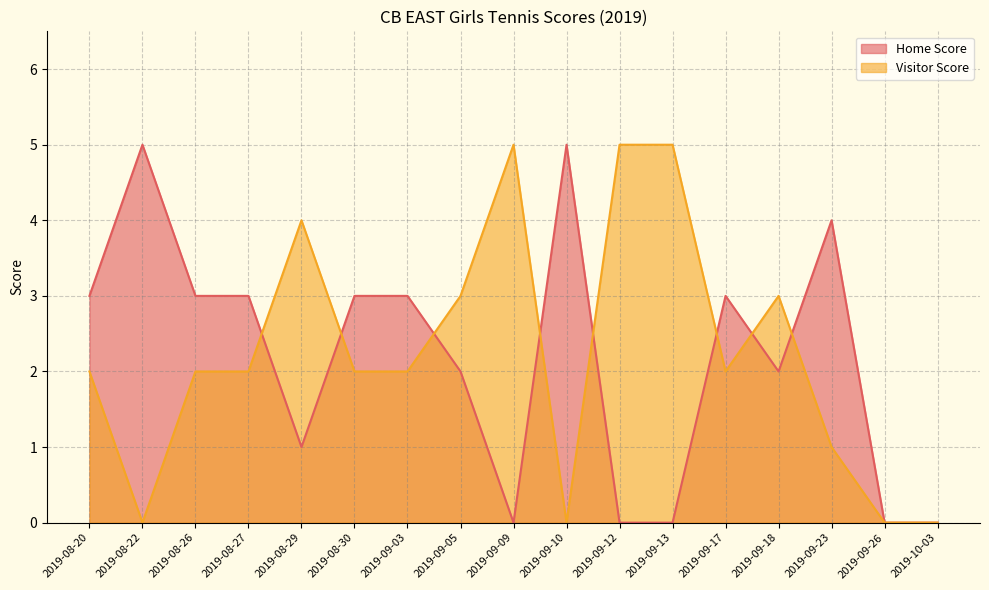

What is the difference between the Visitor Score values at 2019-08-29 and 2019-08-26?

2